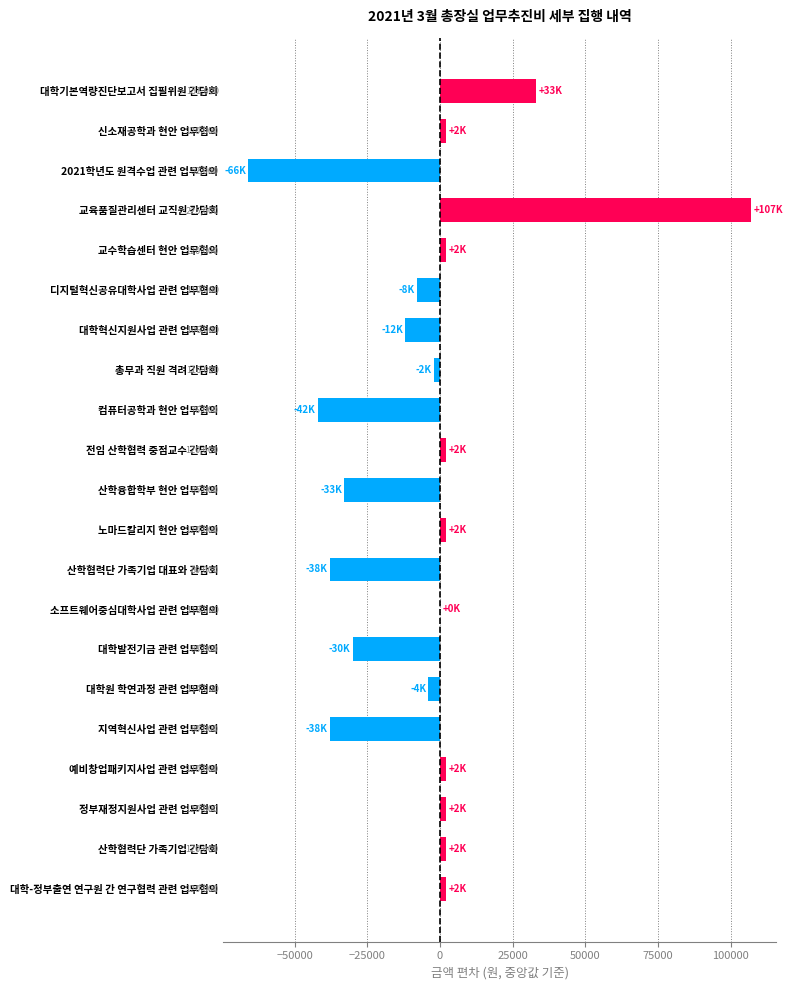

Are the bars horizontal?

Yes